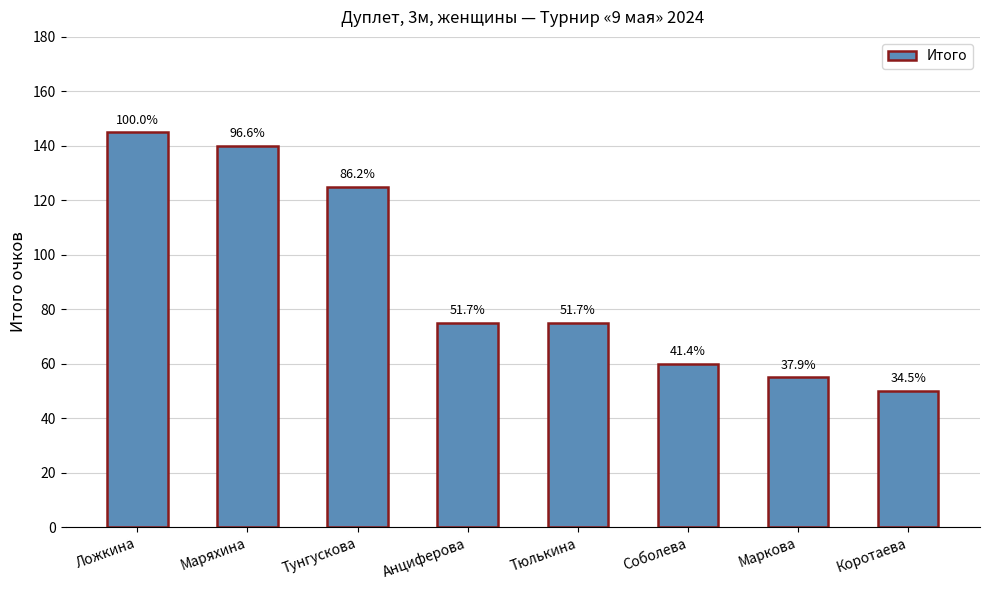

Reading left to right, list all the values displayed in this chart.

Ложкина=145	Маряхина=140	Тунгускова=125	Анциферова=75	Тюлькина=75	Соболева=60	Маркова=55	Коротаева=50